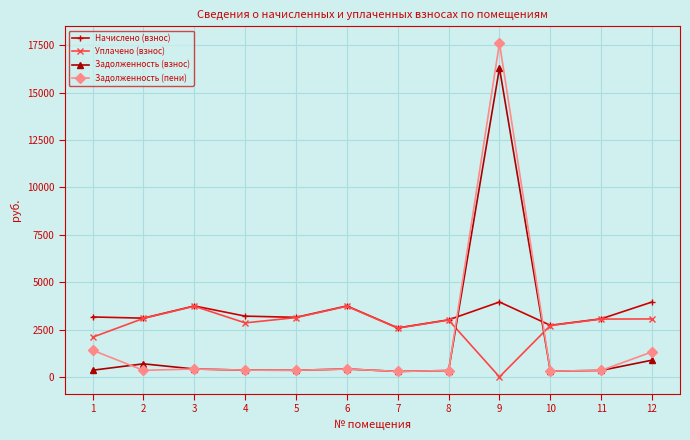

Between which two adjacent categories do Задолженность (взнос) and Уплачено (взнос) first intersect?

8 and 9